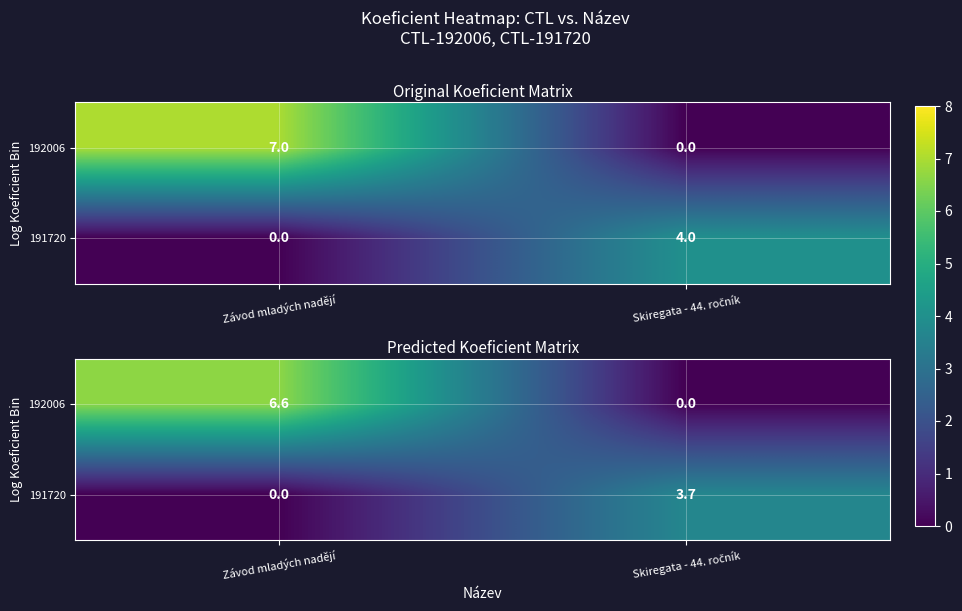

How many data points in 191720 are less than 3?

1